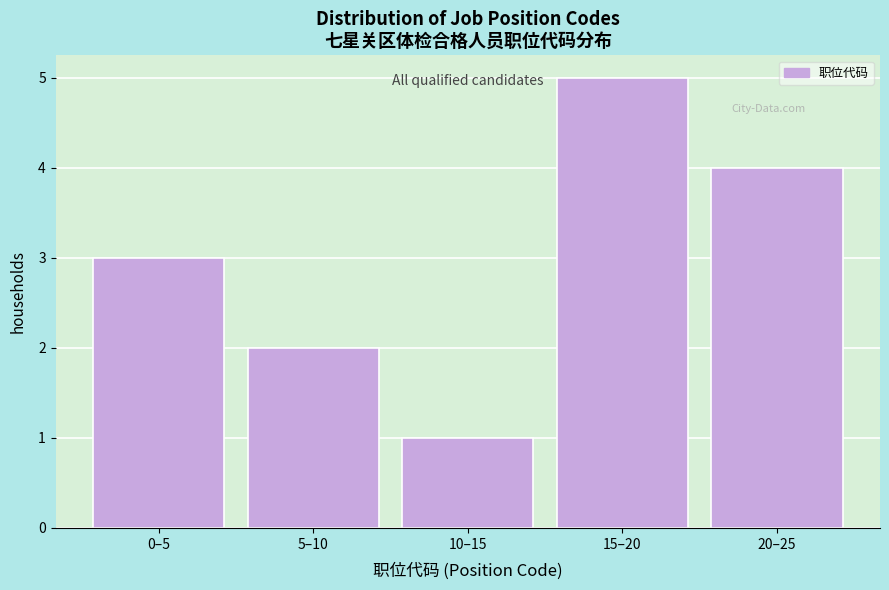

Reading left to right, list all the values displayed in this chart.

3	2	1	5	4